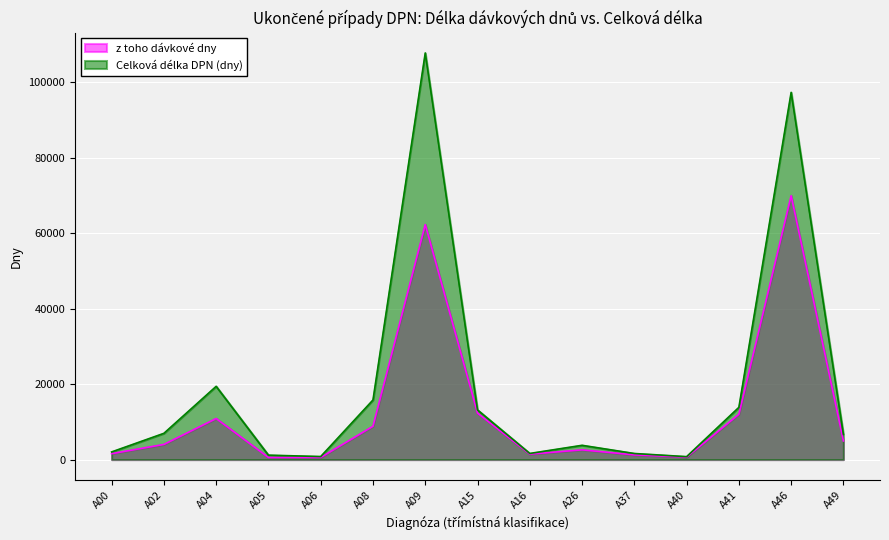

List the labels in order of z toho dávkové dny value, smallest first.

A05, A06, A40, A37, A16, A00, A26, A02, A49, A08, A04, A41, A15, A09, A46